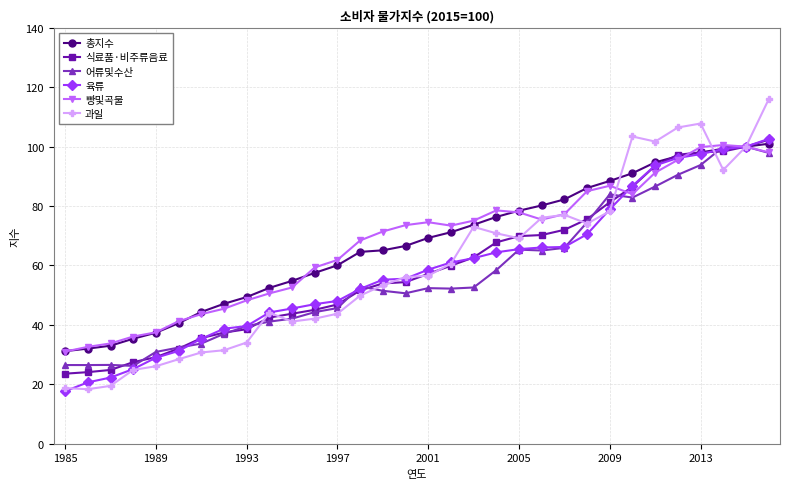

Which series has the widest spread of values?

과일